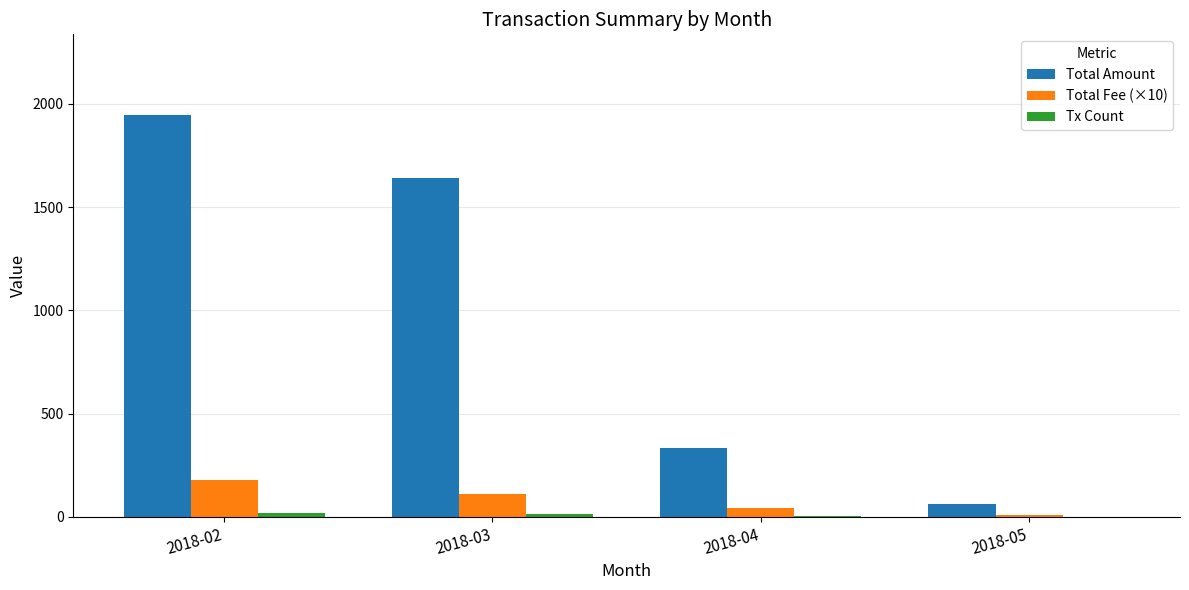

At which category is the sum across all series the highest?

2018-02